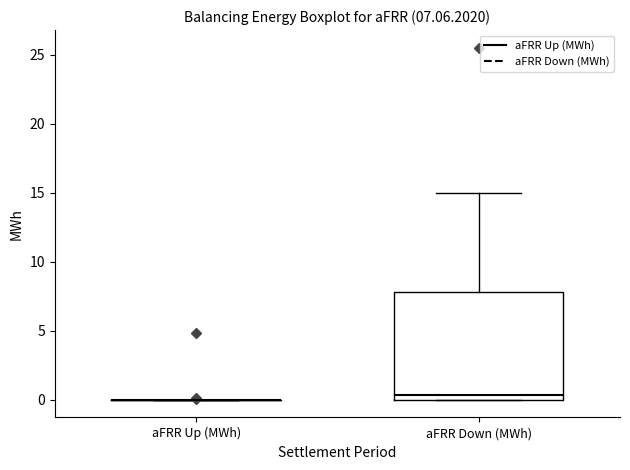

Which box is the tallest, from its lower edge to its upper edge?

aFRR Down (MWh)